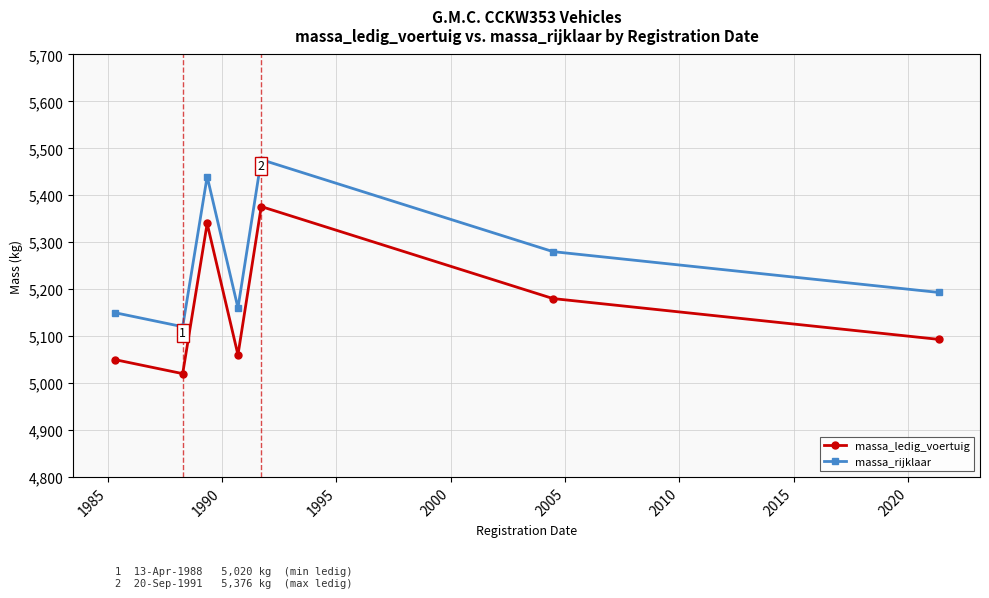

What is the value of the massa_ledig_voertuig point at the 1st from the left?

5050